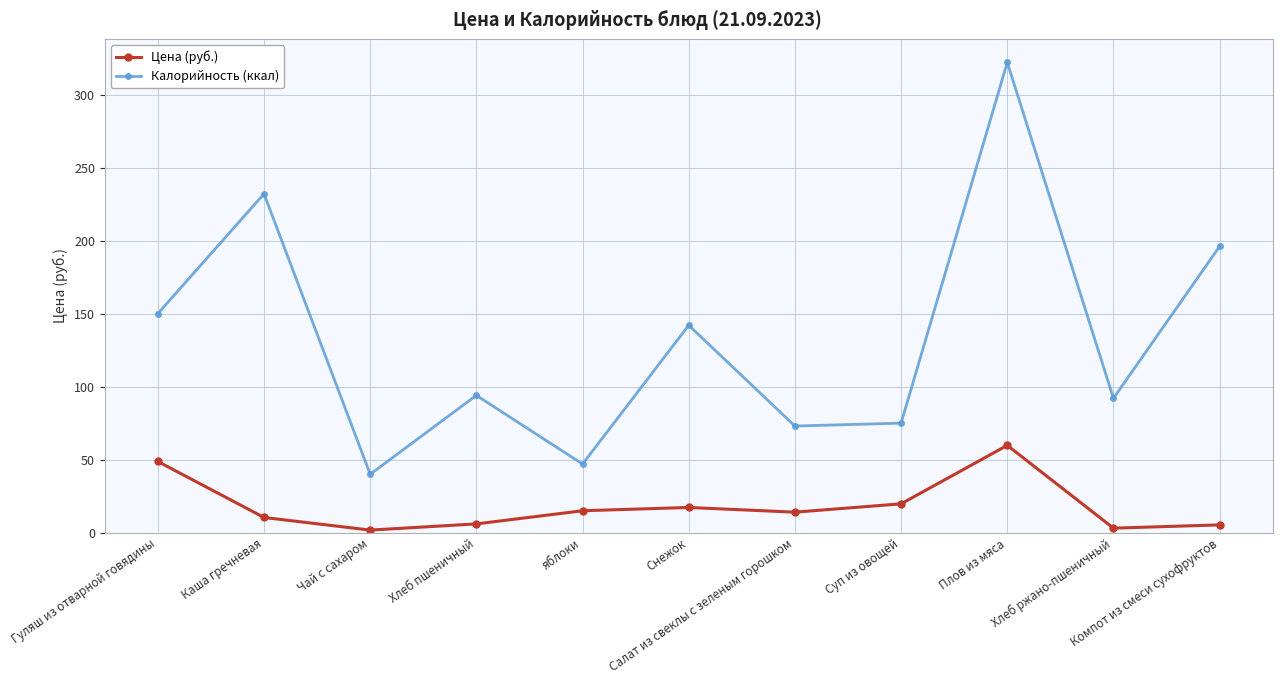

What is the value of the Калорийность (ккал) point at the 10th from the left?

92.0